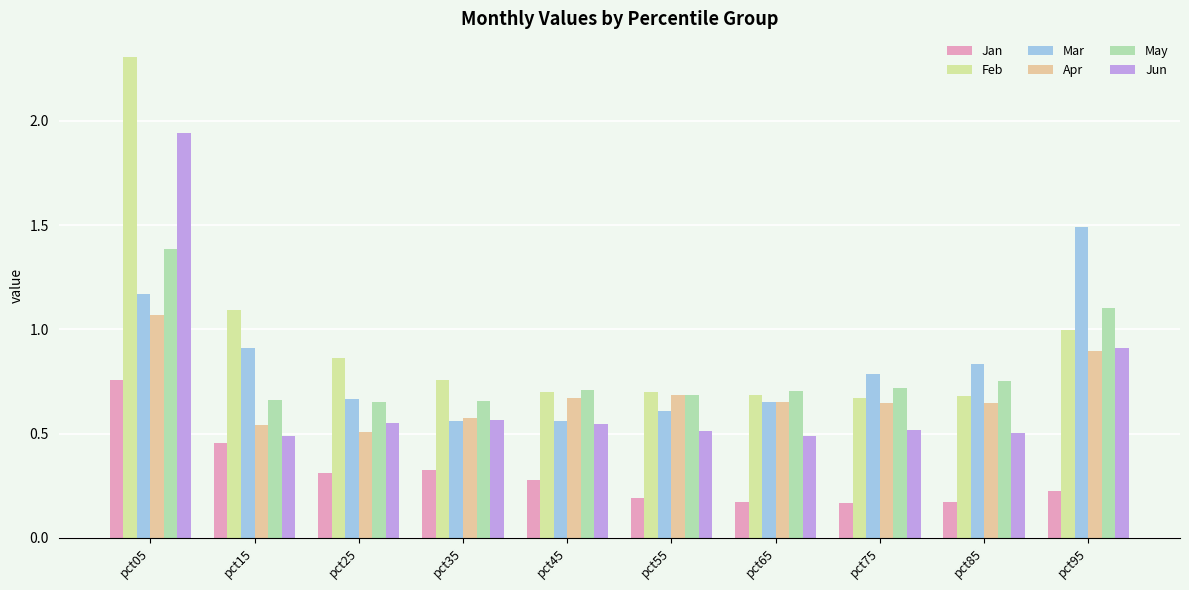

What is the difference between the Jun values at pct35 and pct65?

0.1